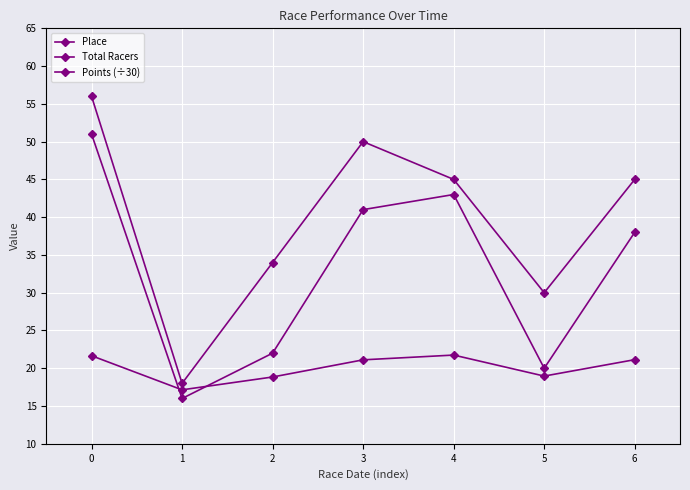

How many interior local valleys does the Points (÷30) series have?

2